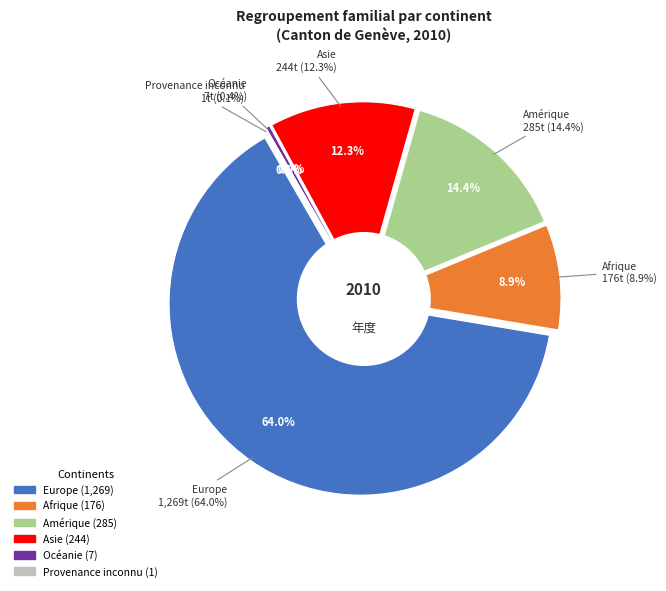

True or false: Asie accounts for 12% of the total.

True